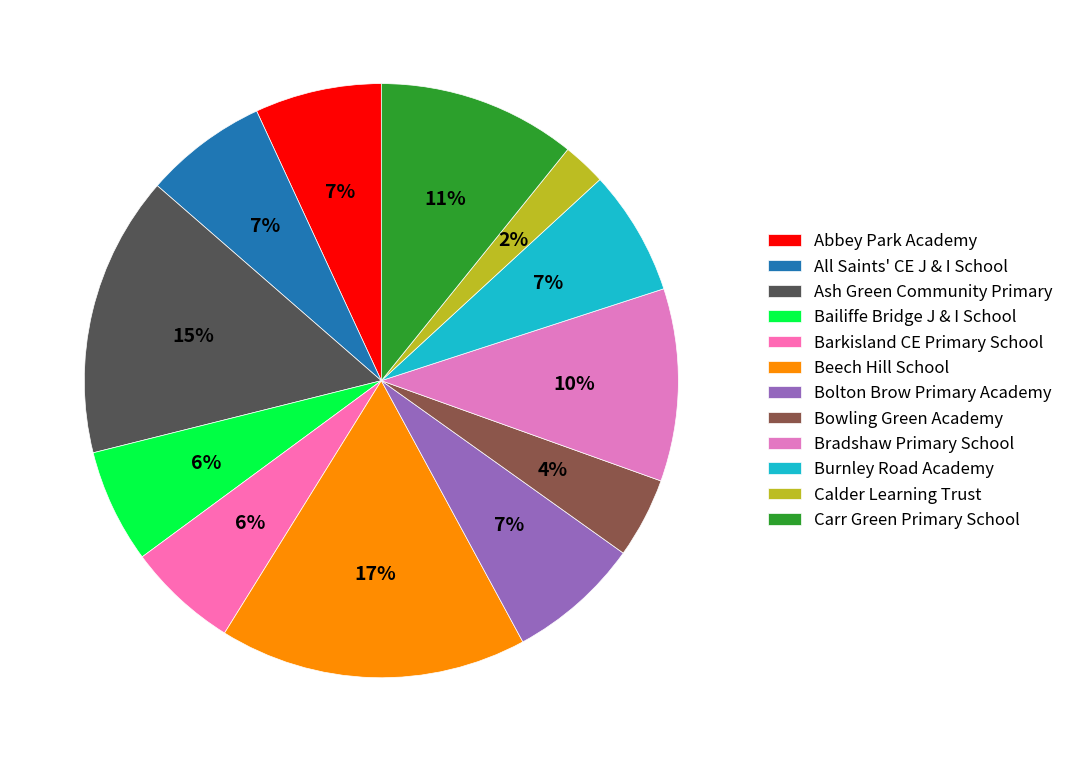

Which slice is the largest?

Beech Hill School